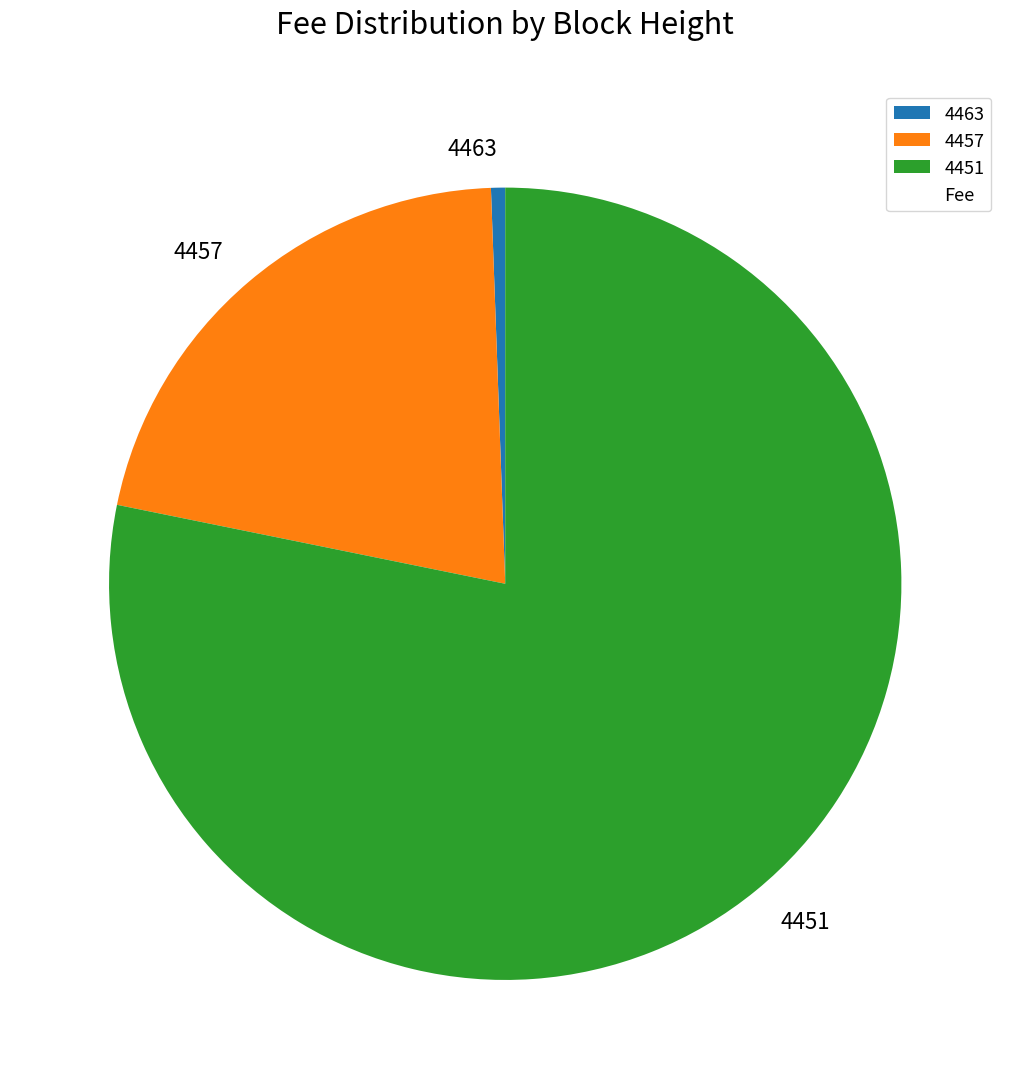

Combined, do 4451 and 4457 account for over 50%?

Yes